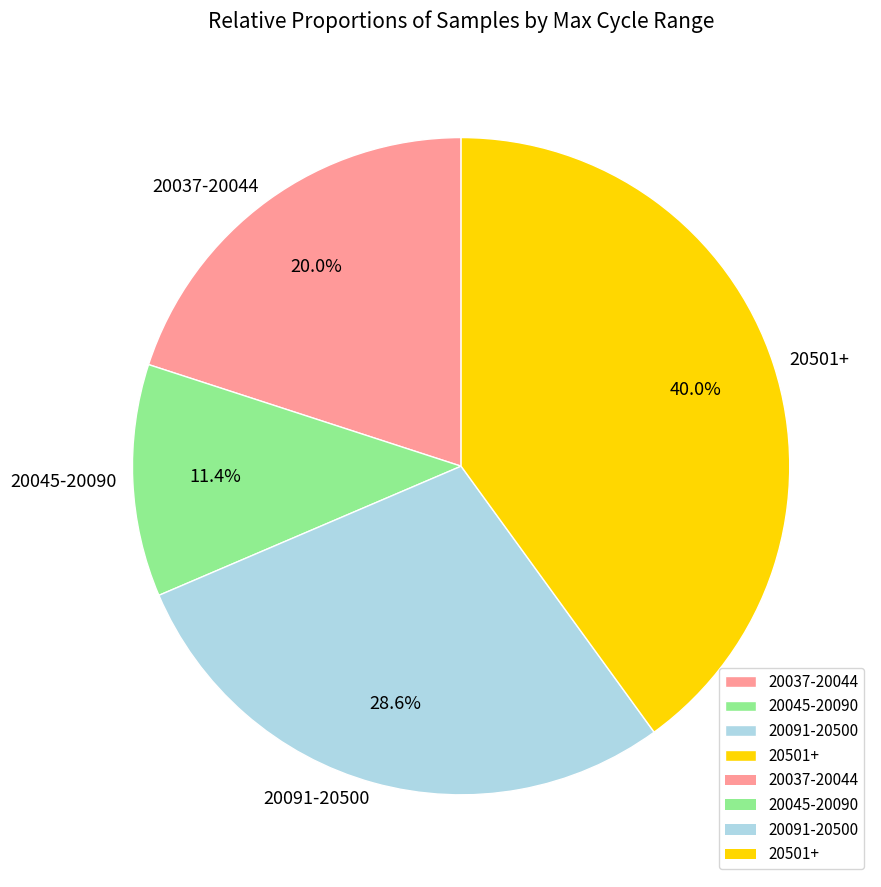

Does any single category account for the majority?

No